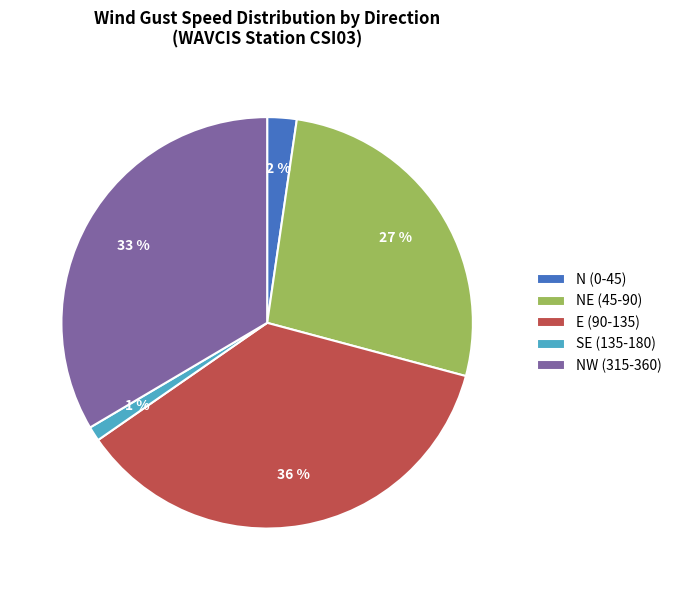

To the nearest percent, what percentage of the pie is N (0-45)?

2%